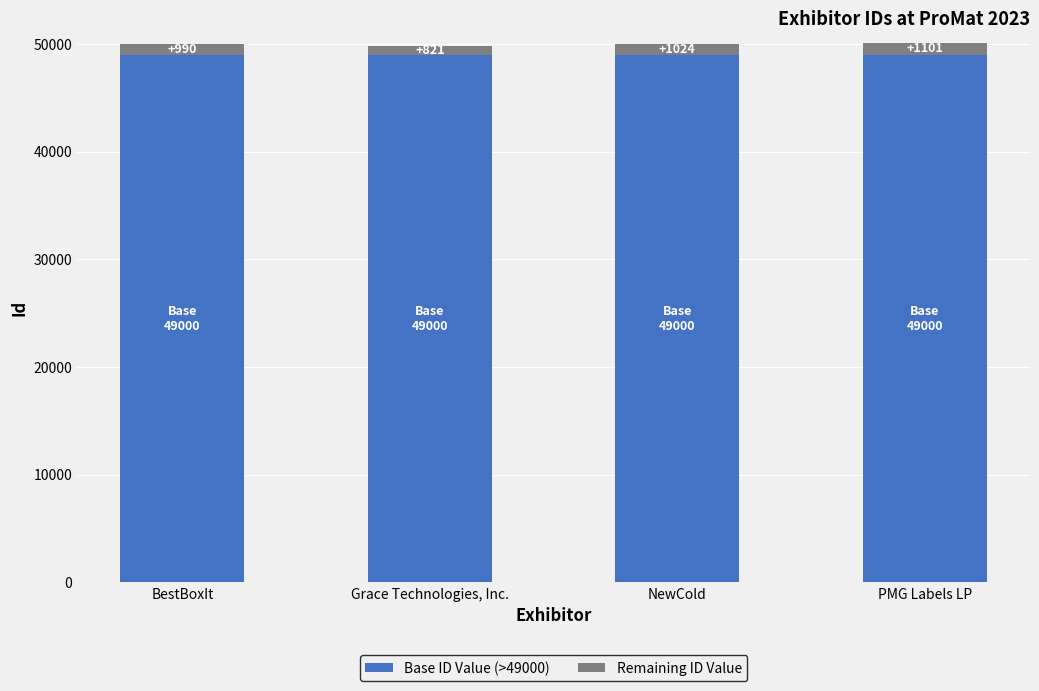

What is the total value across all series at NewCold?

50024